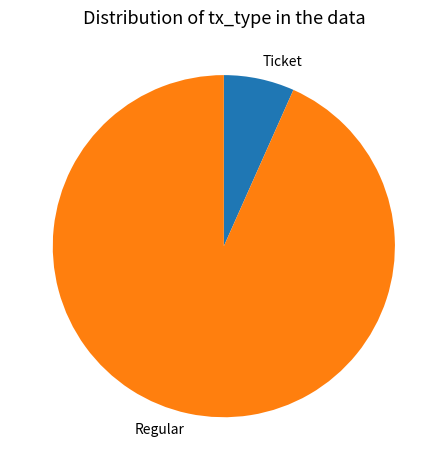

Which category has the biggest portion of the pie?

Regular